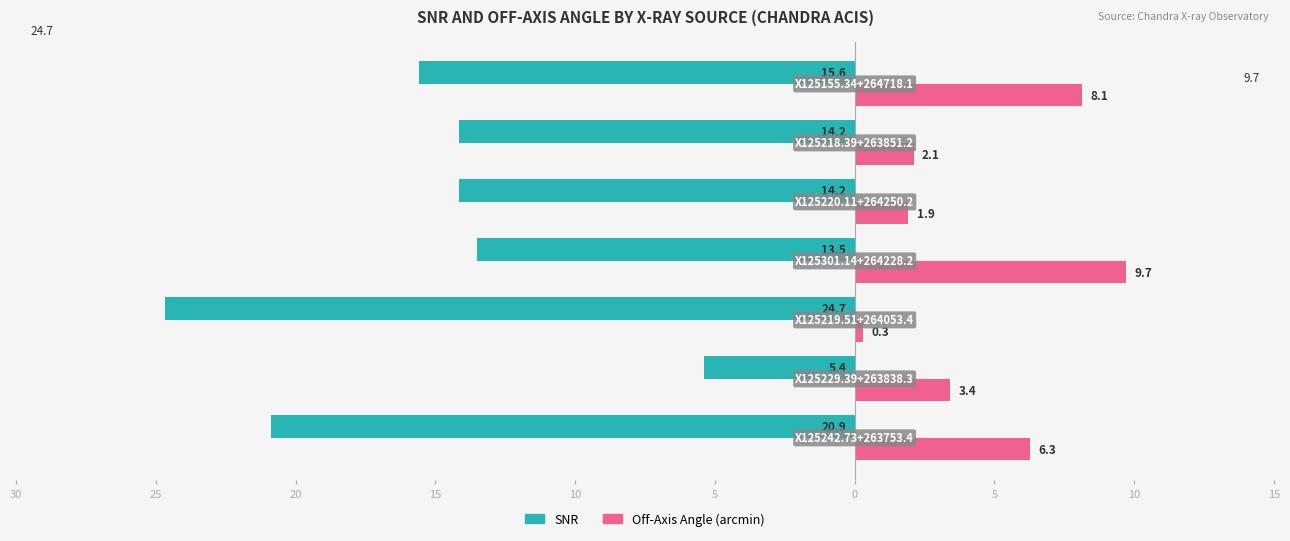

What is the value of the Off-Axis Angle bar at the 5th from the left?

1.9